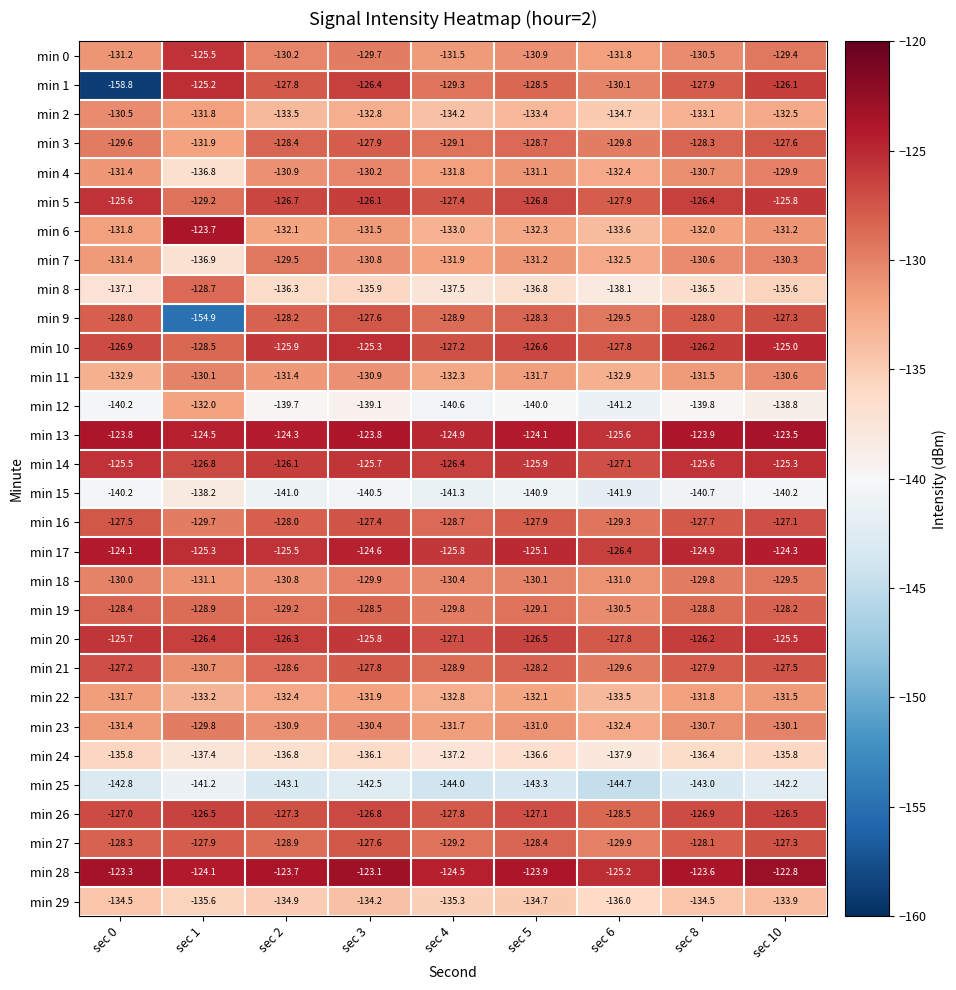

Which series has the largest total across all categories?

min 28